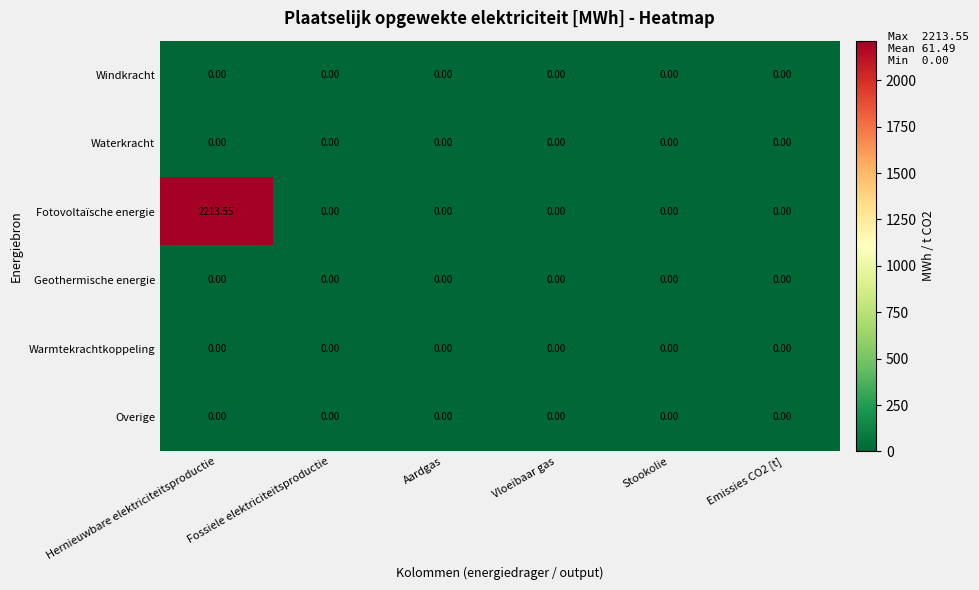

Which series has the widest spread of values?

Fotovoltaïsche energie